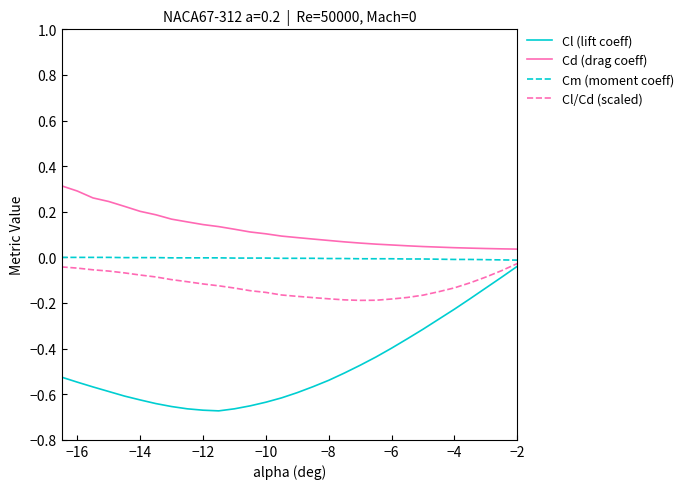

Which series has the widest spread of values?

Cl (lift coeff)